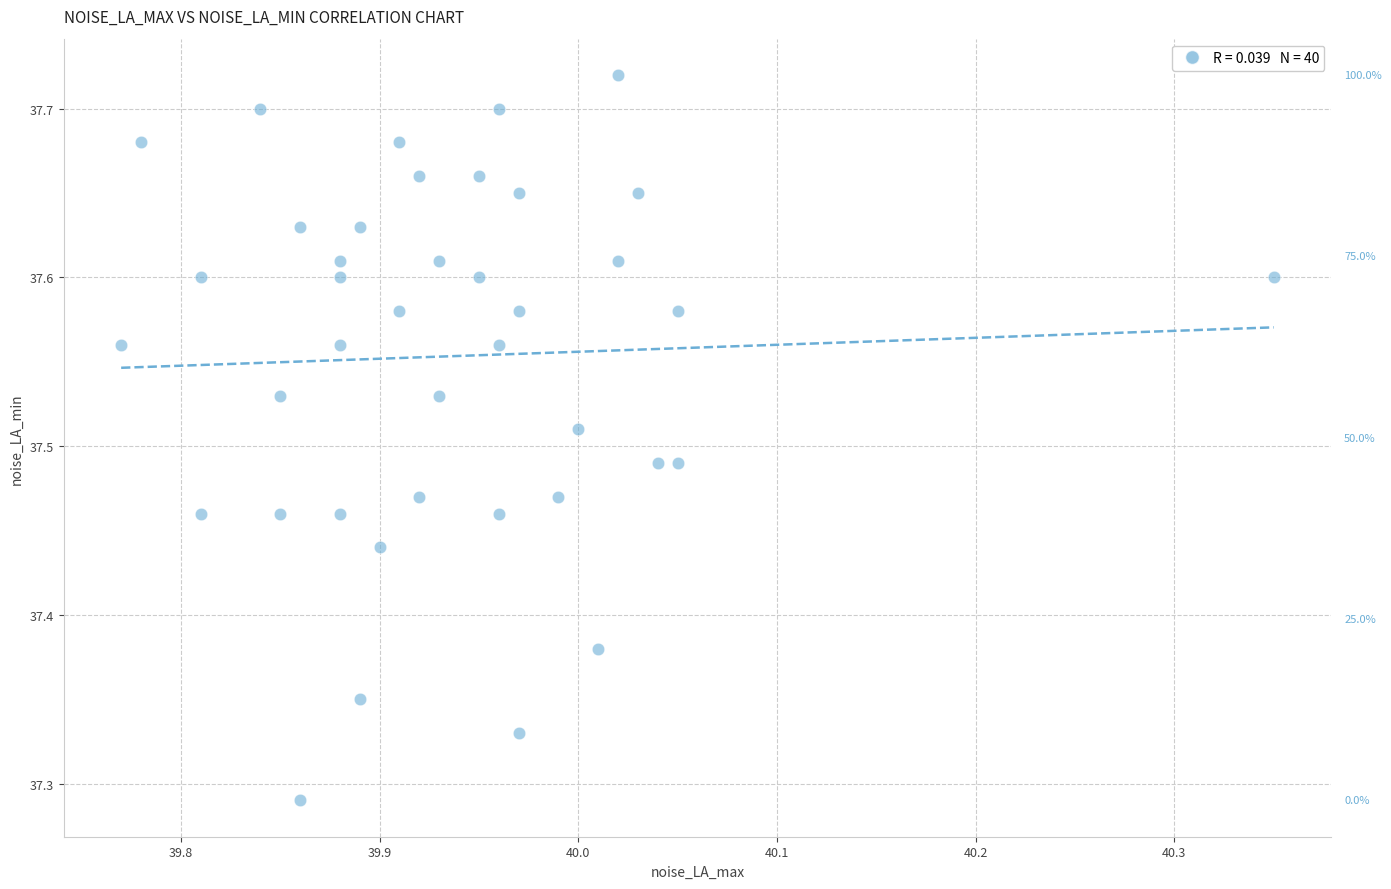

What is the range of Y values (max minus min)?

0.4